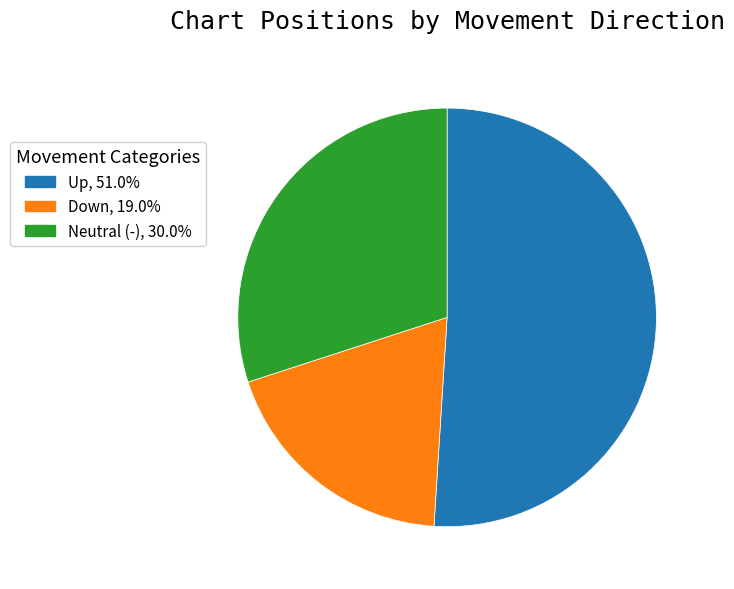

Does any single category account for the majority?

Yes